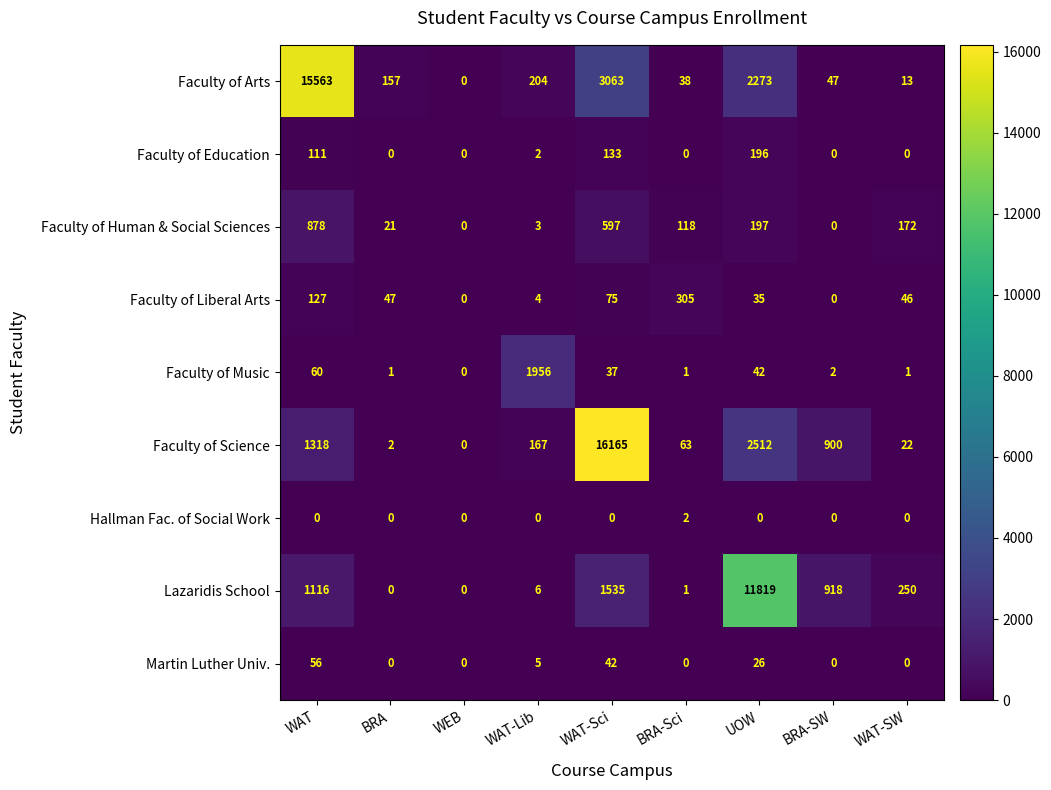

What is the maximum value shown in the chart?

16165